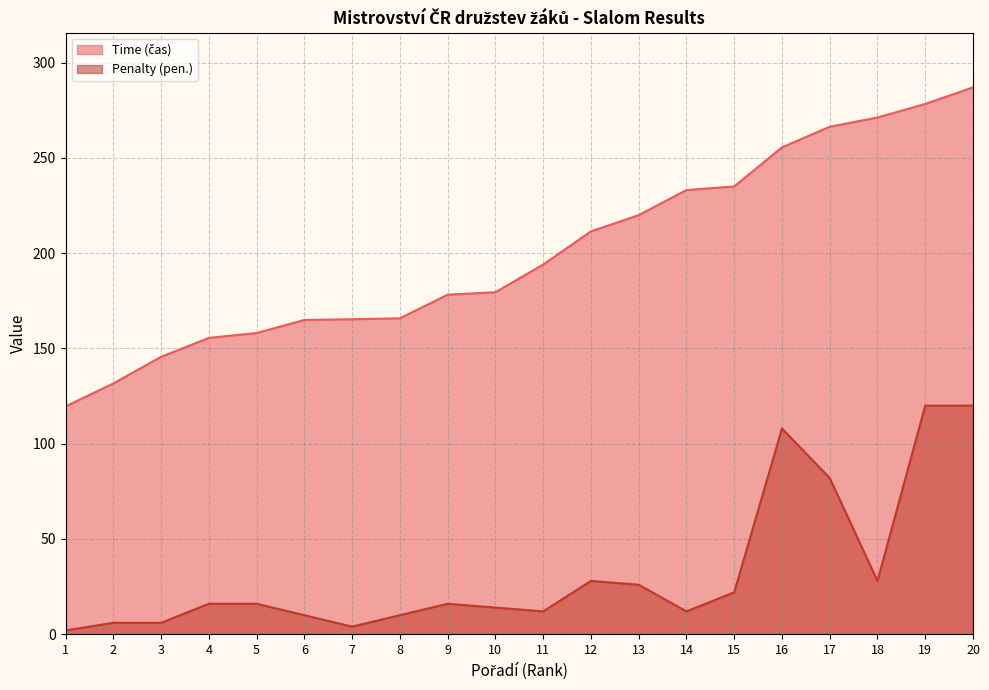

How many lines are shown in the chart?

2